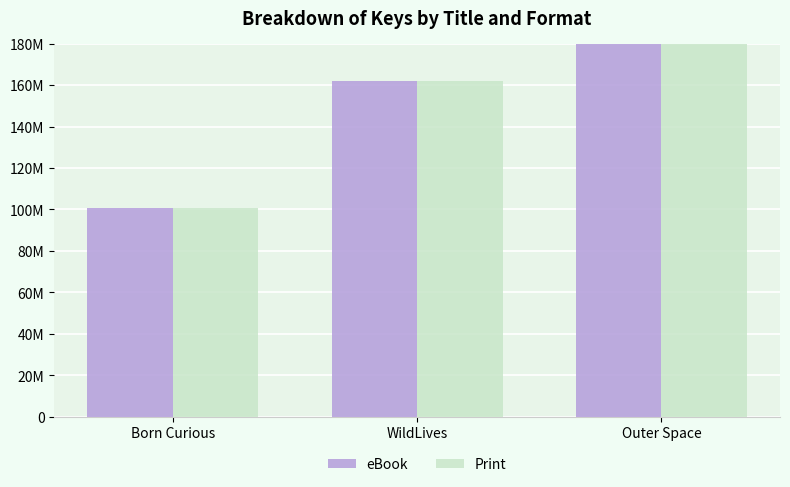

Is it true that eBook equals 58119053 at WildLives?

False